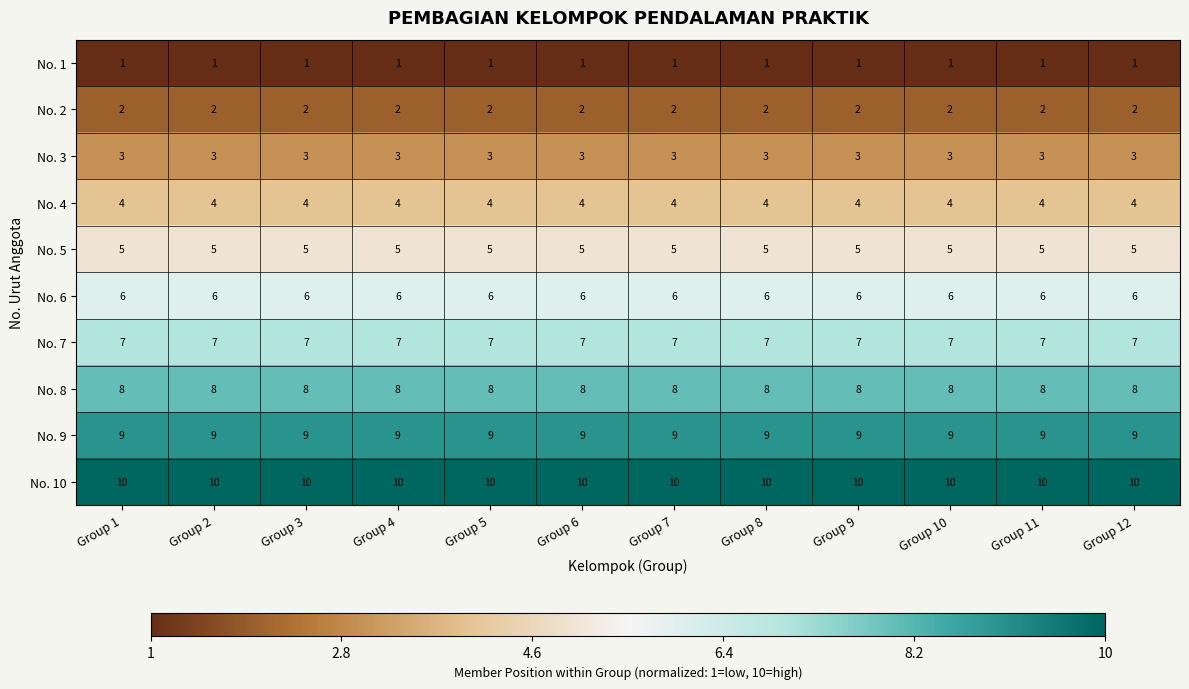

Which series has the largest total across all categories?

No. 10